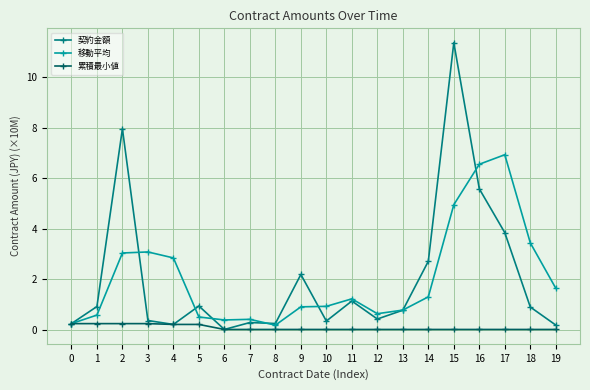

The 移動平均 series shows 6.5 at 16. True or false?

True